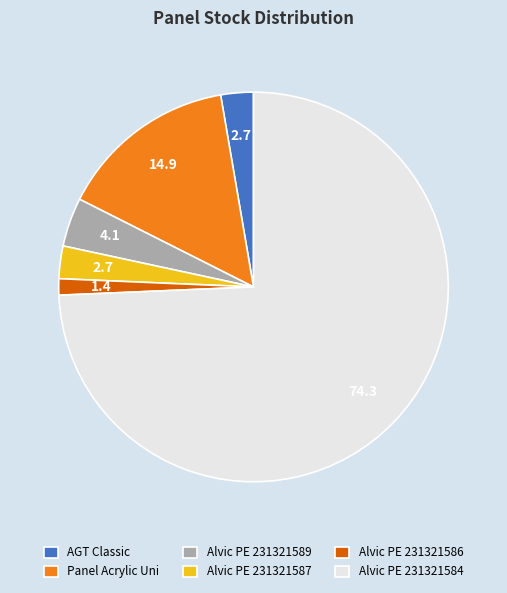

Which slice is the smallest?

Alvic PE 231321586